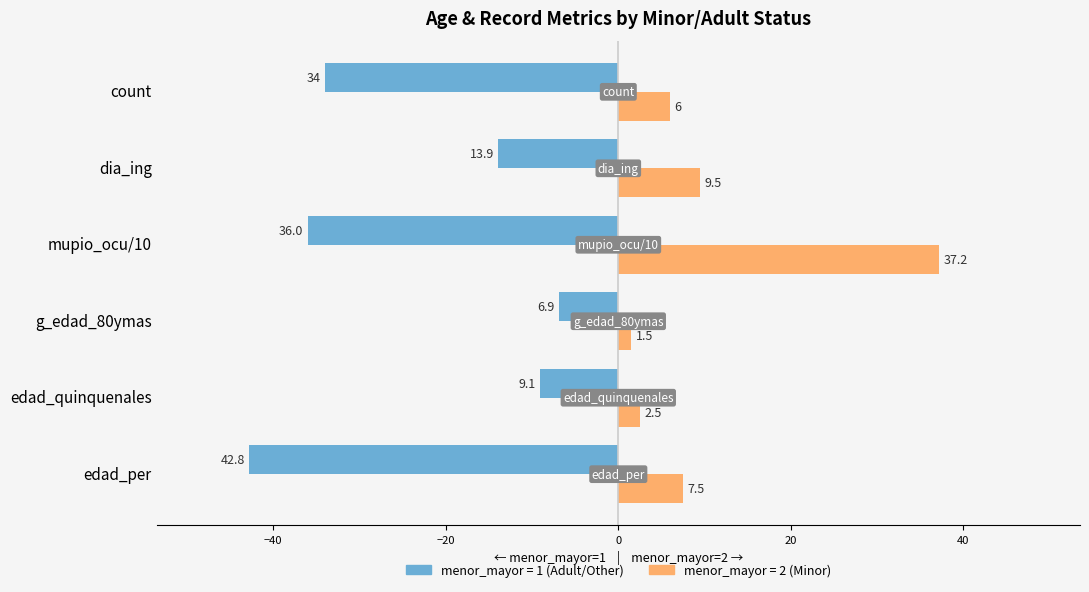

What is the difference between the highest and lowest values at edad_per?

50.3